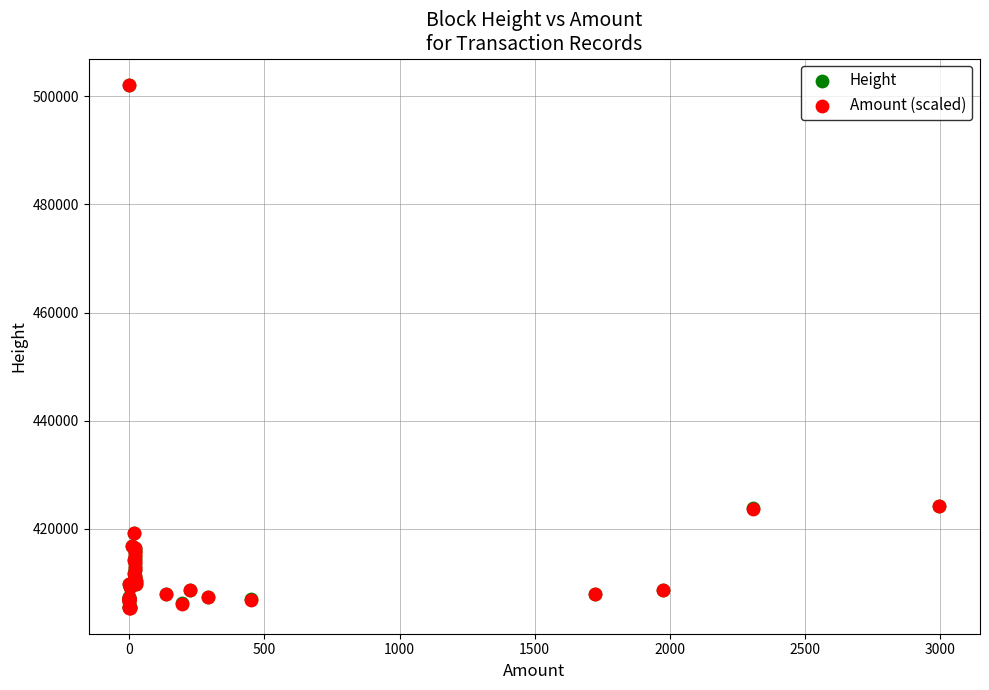

What are all the series names shown in the legend?

Height, Amount (scaled)